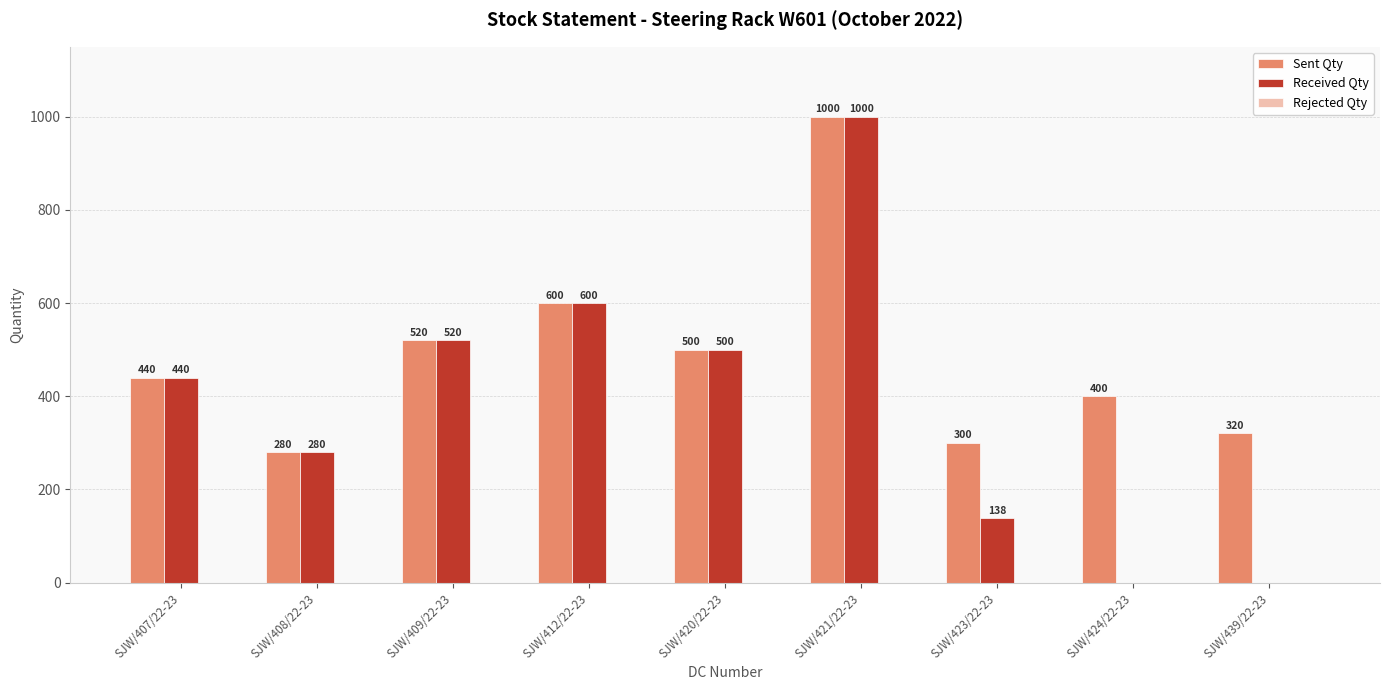

Which category has the highest value across all series?

SJW/421/22-23